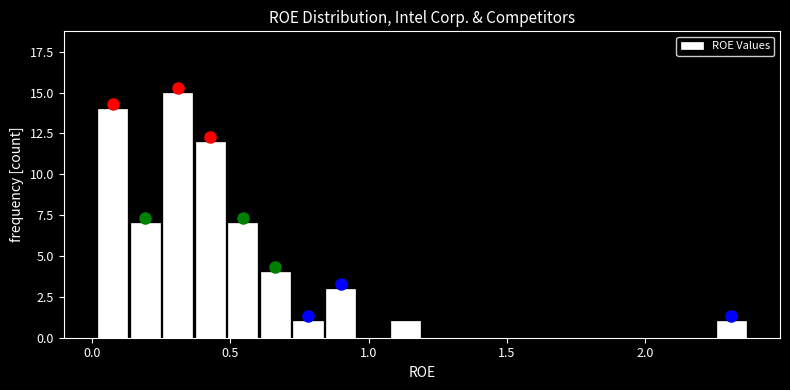

Around what value on the x-axis is the tallest bar? Give the approximate position of its centre, as read against the axis.

0.30